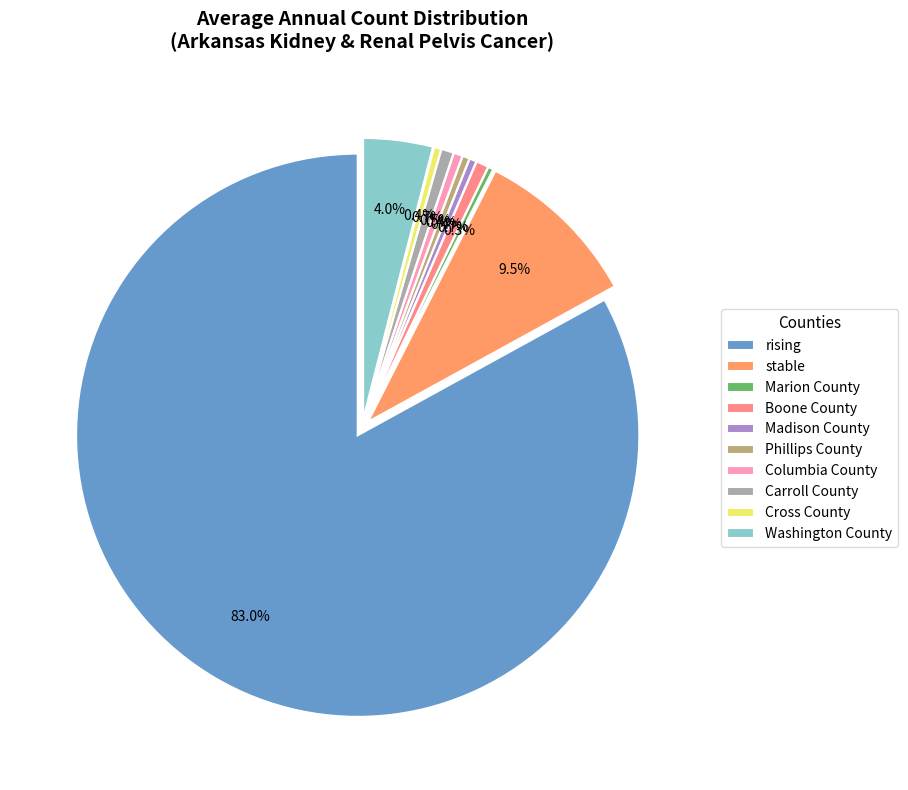

How many slices are in this pie chart?

10